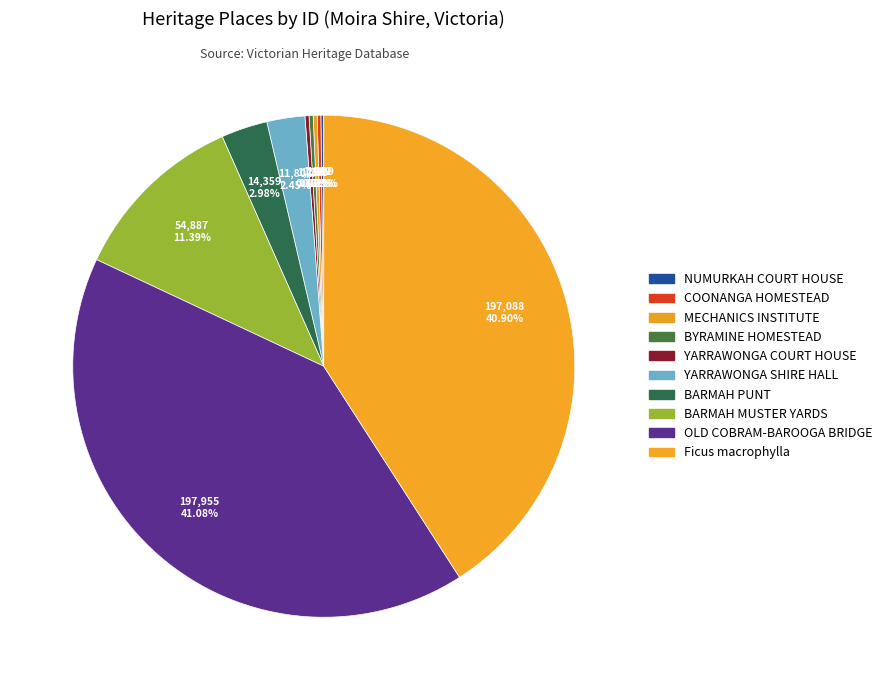

True or false: OLD COBRAM-BAROOGA BRIDGE accounts for 54% of the total.

False